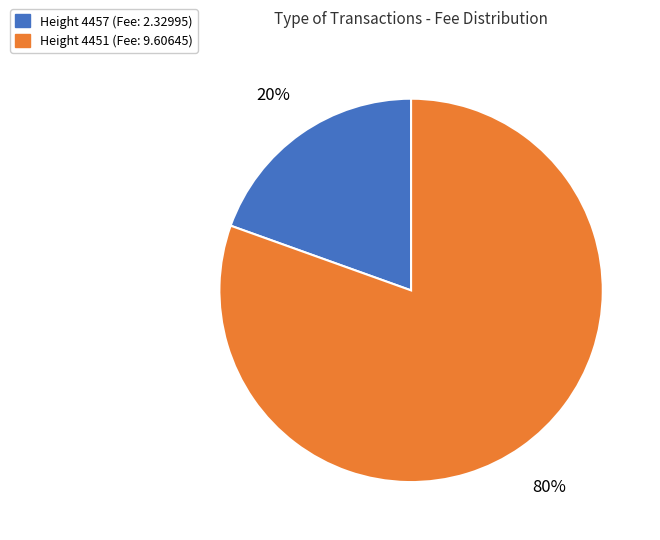

To the nearest percent, what is the average slice percentage?

50%